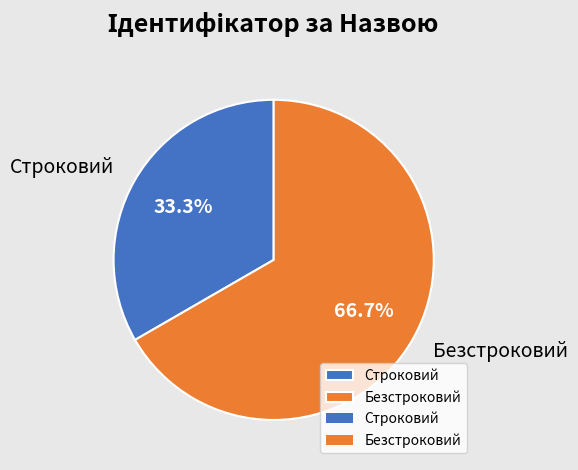

How many slices are in this pie chart?

2